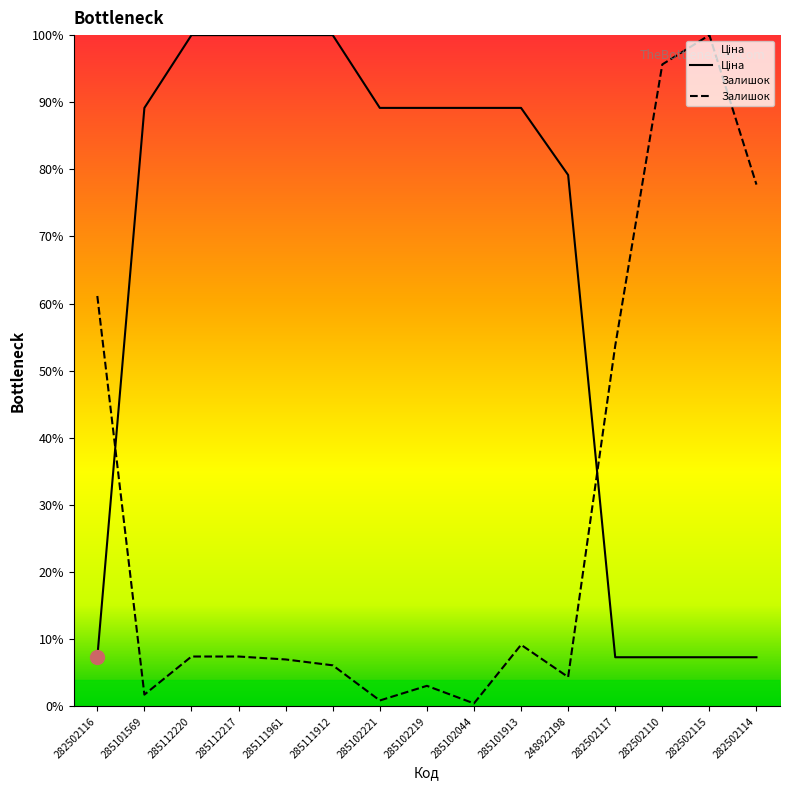

At how many categories does at least one series exceed 45?

15